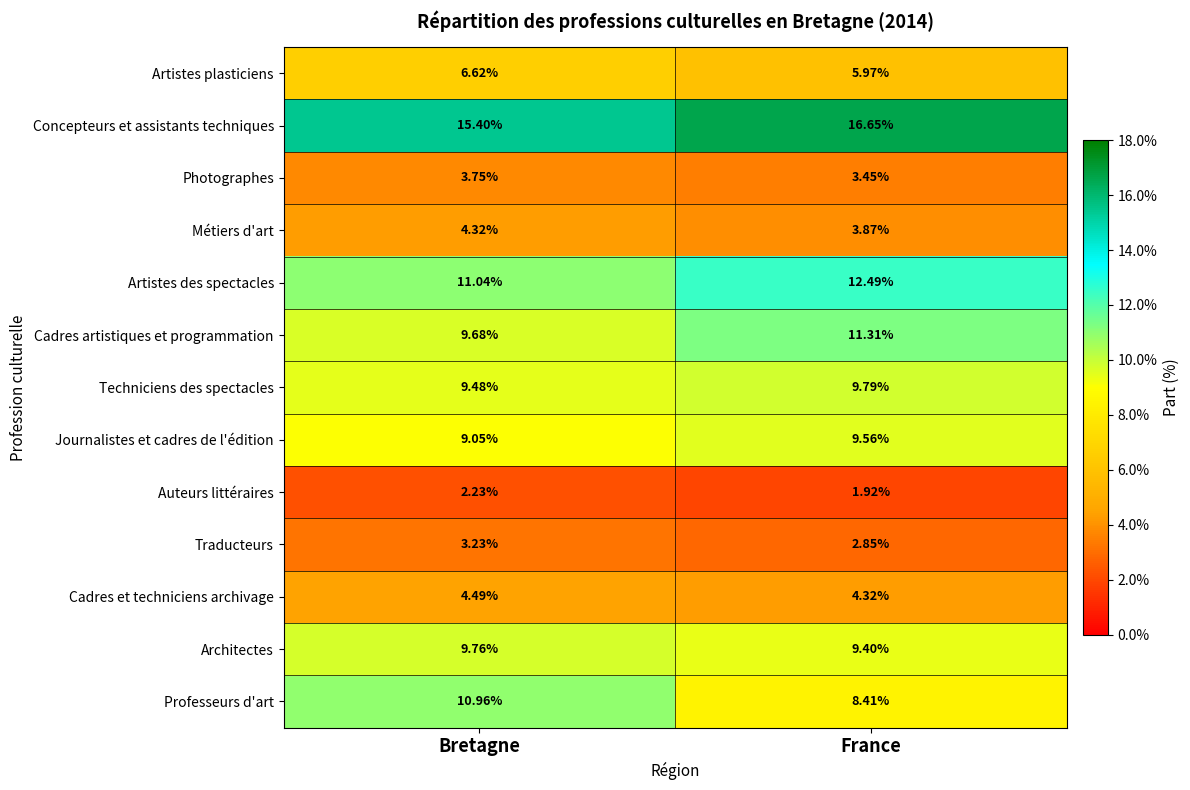

At which category does the chart reach its minimum across all series?

France